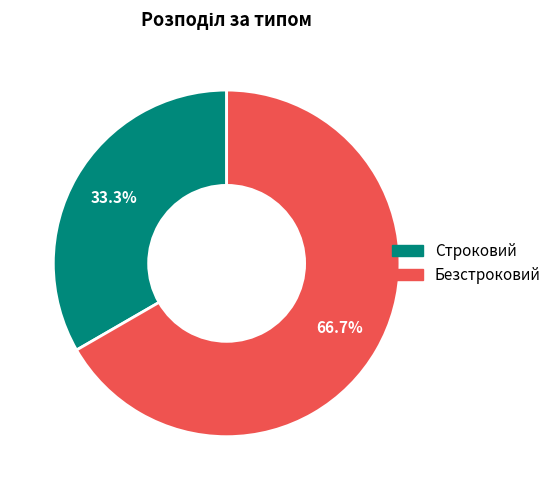

Does Безстроковий account for over 50% of the chart?

Yes